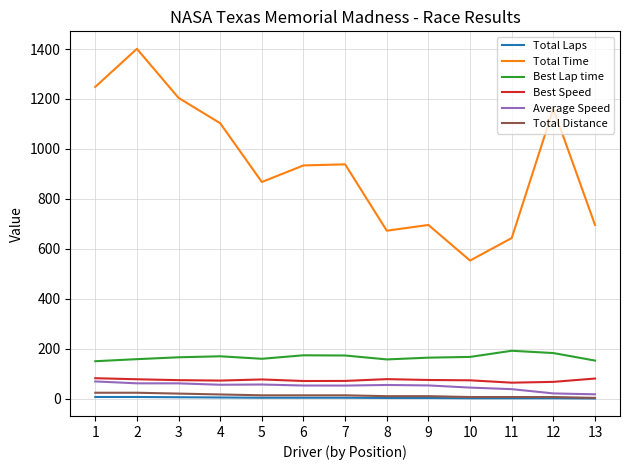

What is the lowest value of the Average Speed series?

17.7